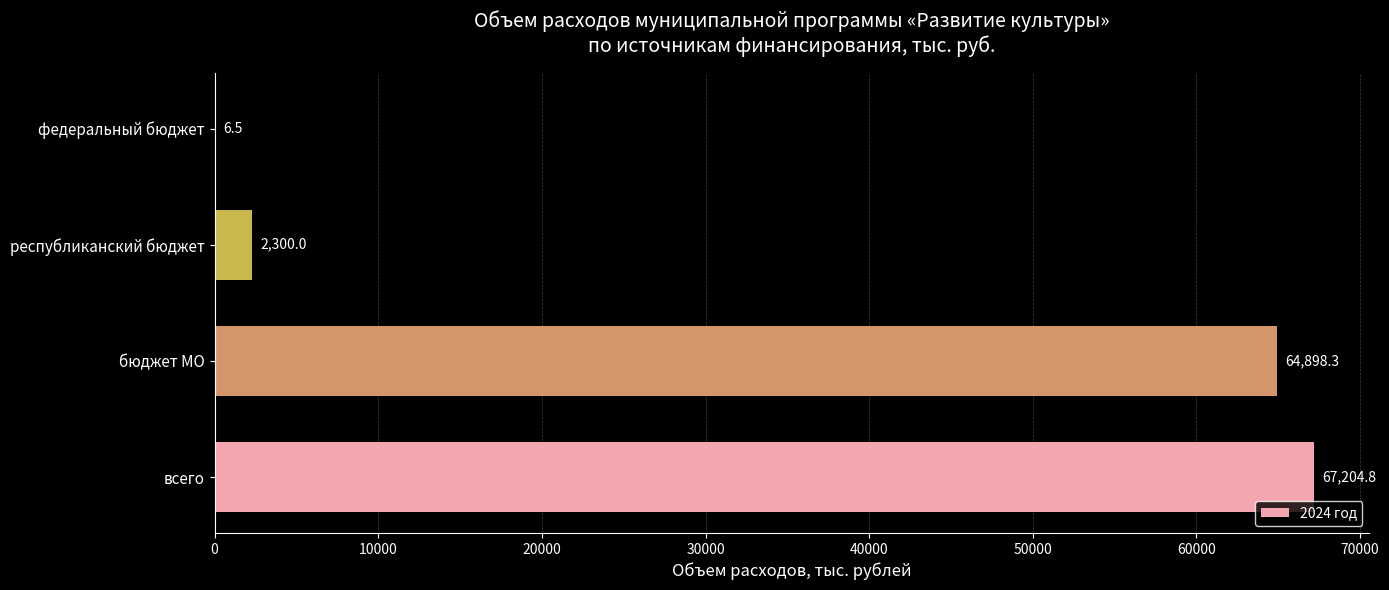

True or false: the data shows 2300.0 at республиканский бюджет.

True